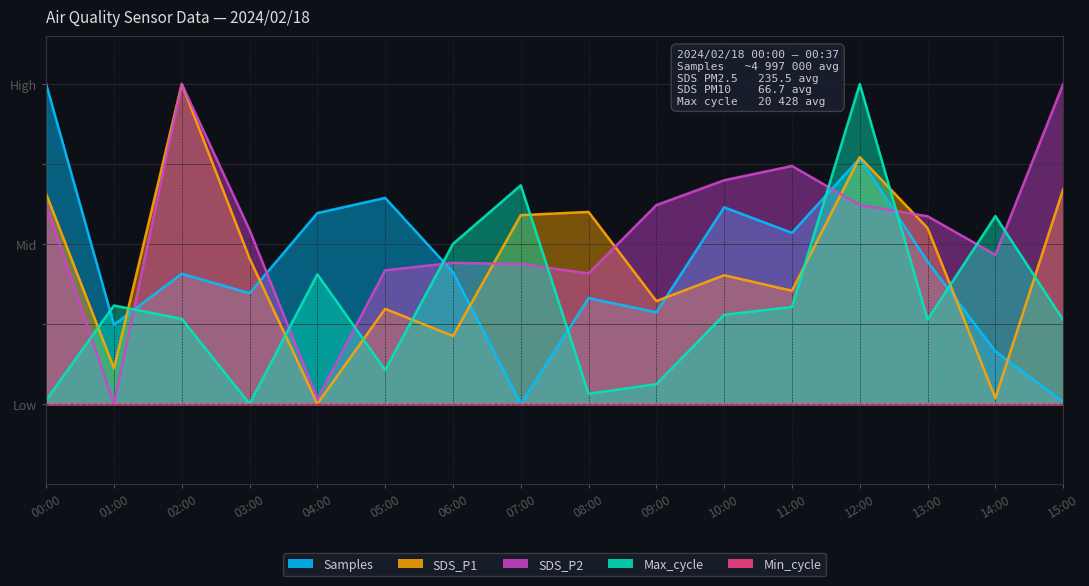

Which series changed the most between 06:00 and 09:00?

Max_cycle